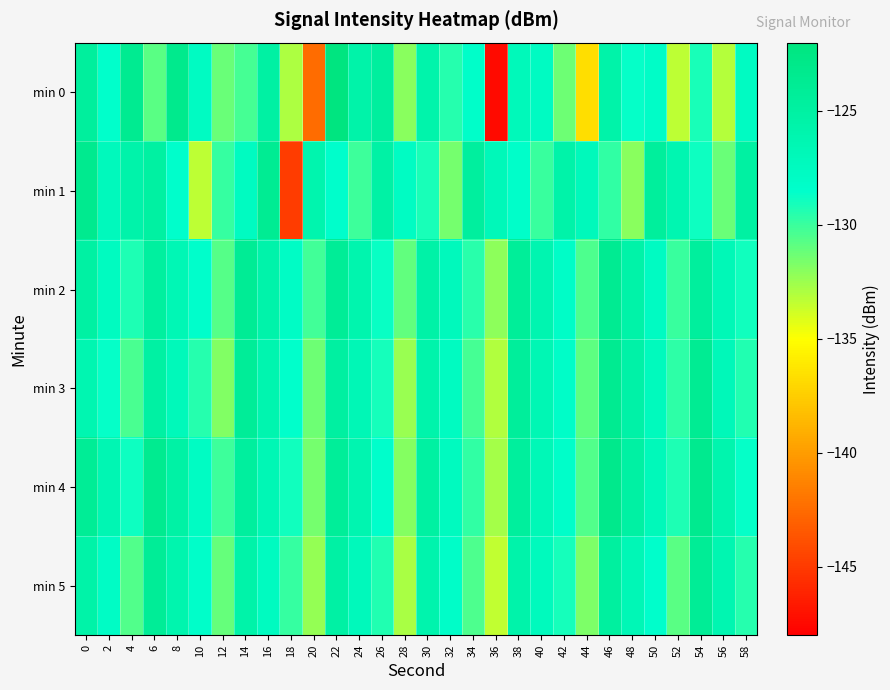

Which series has the largest total across all categories?

min 4